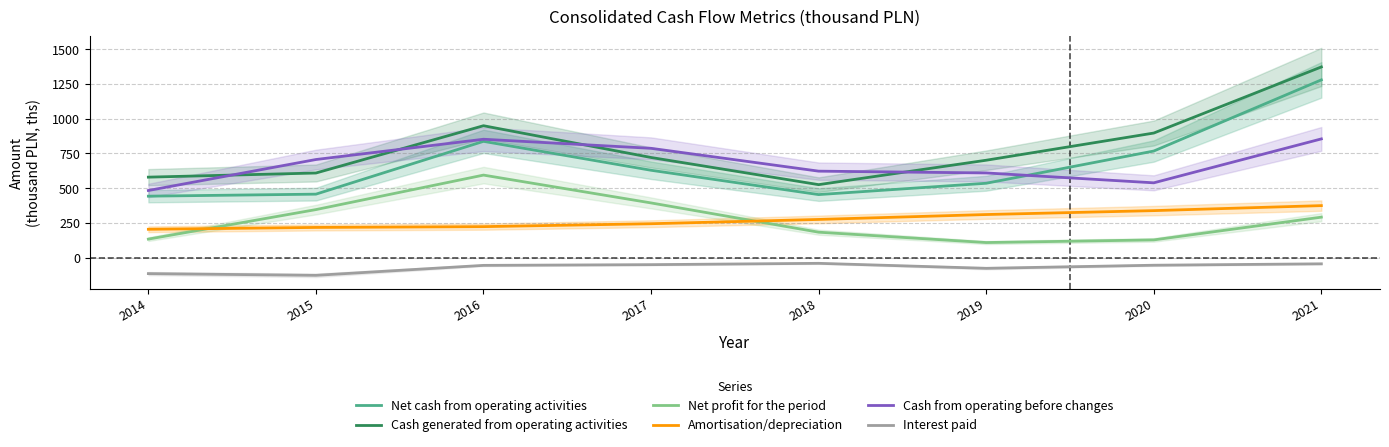

The value of Cash from operating before changes at 2016 is 852.0. True or false?

True